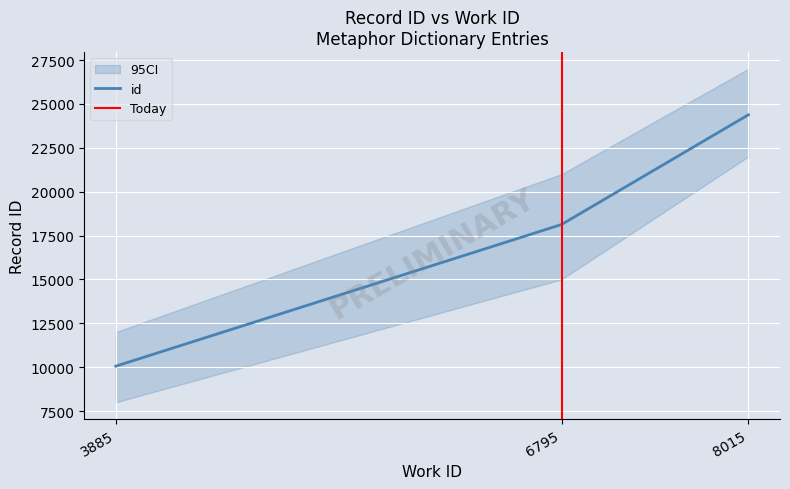

List the labels in order of value, smallest first.

3885, 6795, 8015